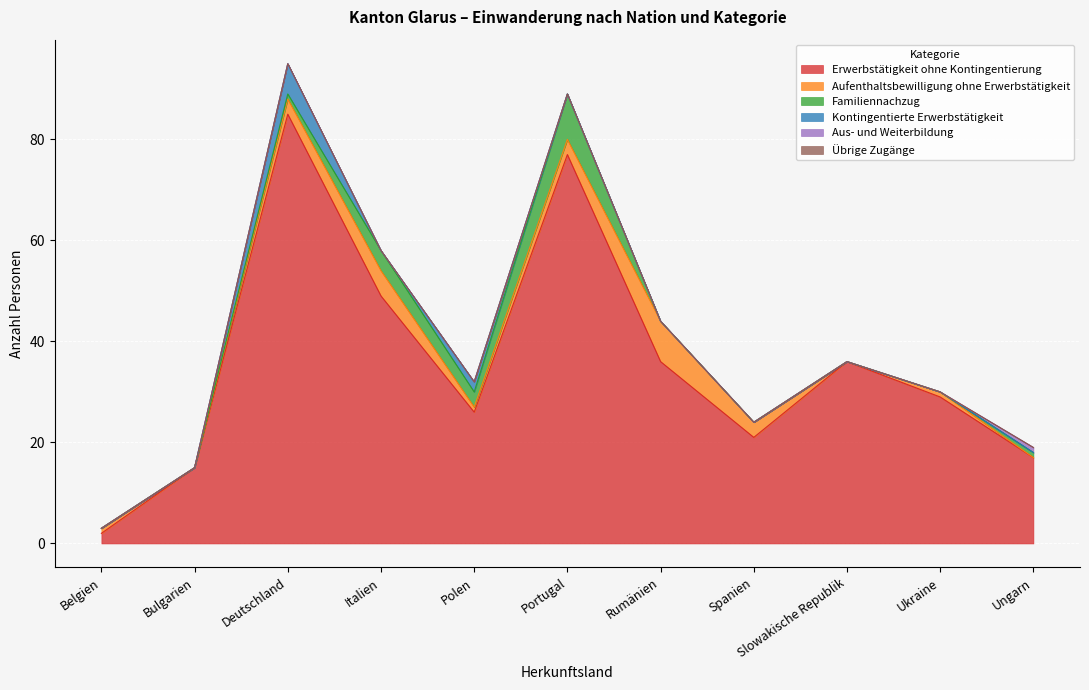

At which label does Erwerbstätigkeit ohne Kontingentierung reach its peak?

Deutschland